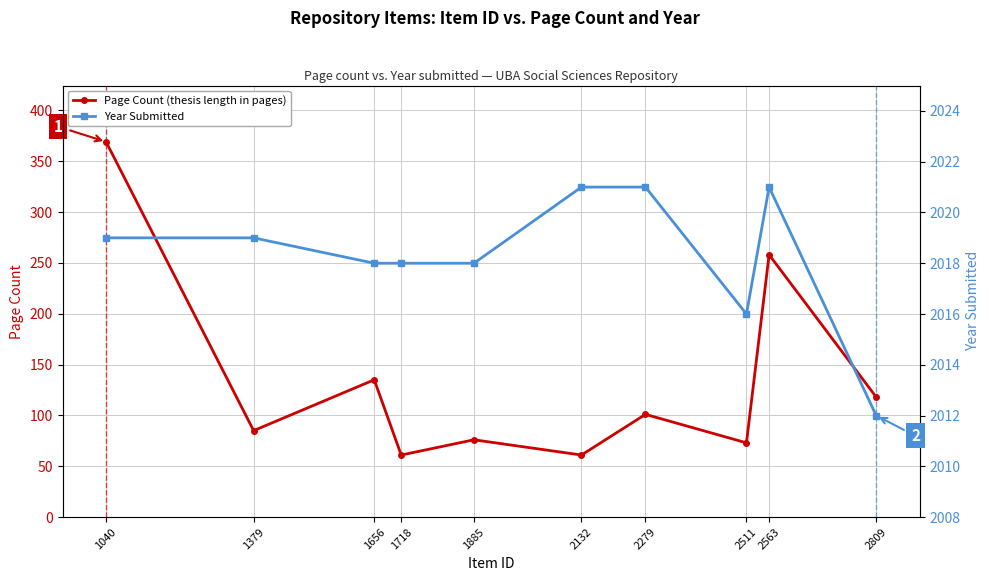

At which label does Year Submitted reach its peak?

2132